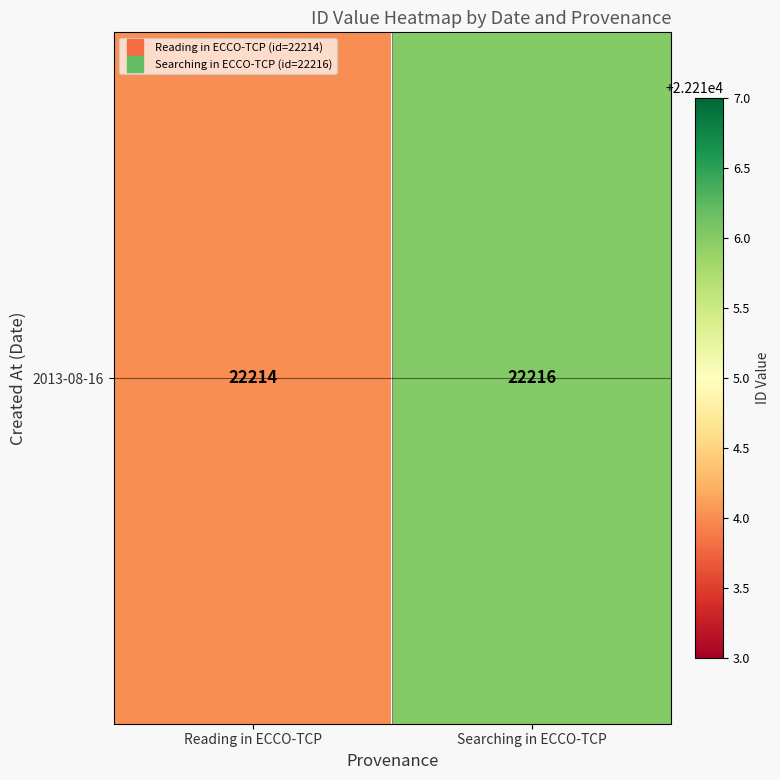

What is the sum of all values?

44430